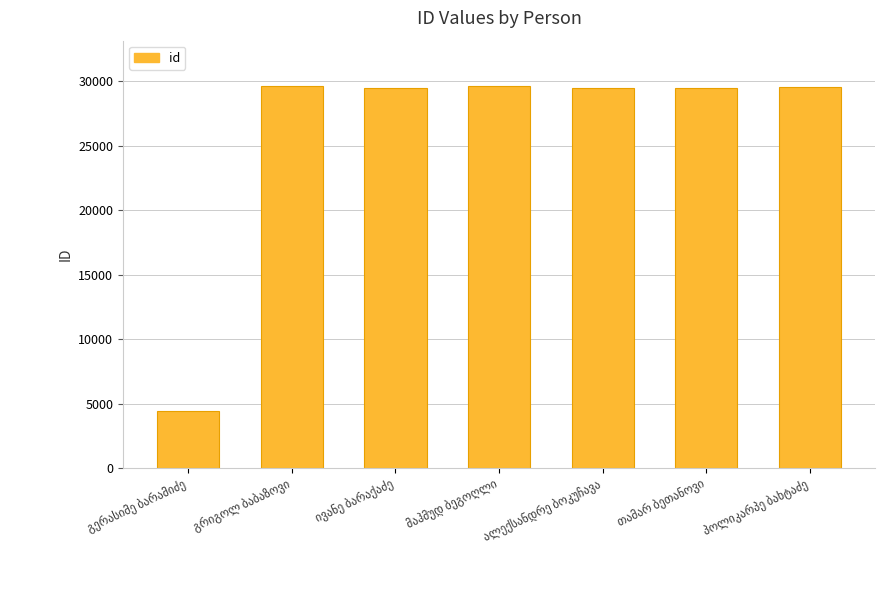

What is the difference between the maximum and minimum values?

25181